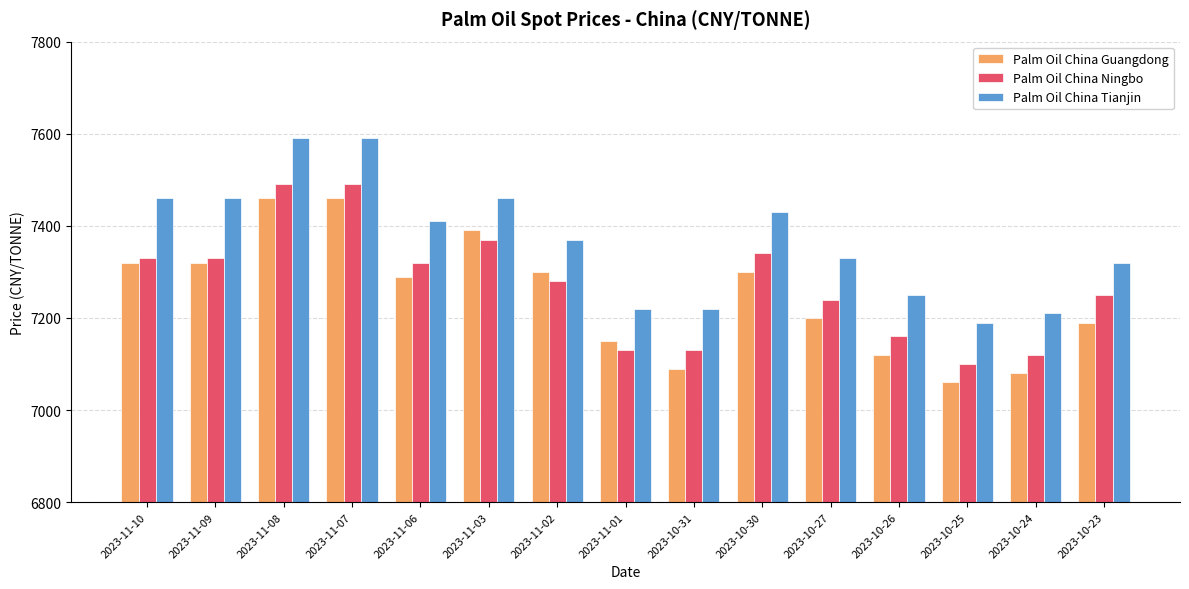

What is the difference between the highest and lowest values at 2023-11-01?

90